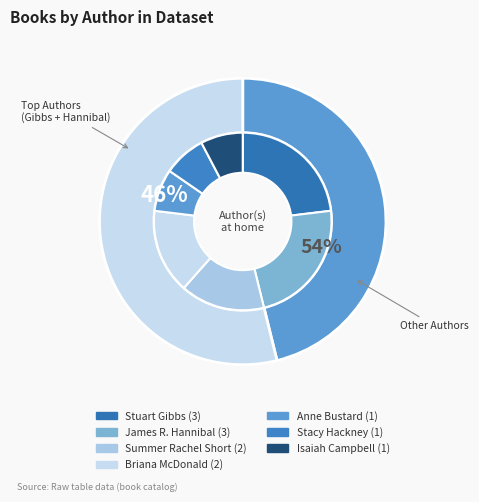

True or false: Briana McDonald accounts for 30% of the total.

False